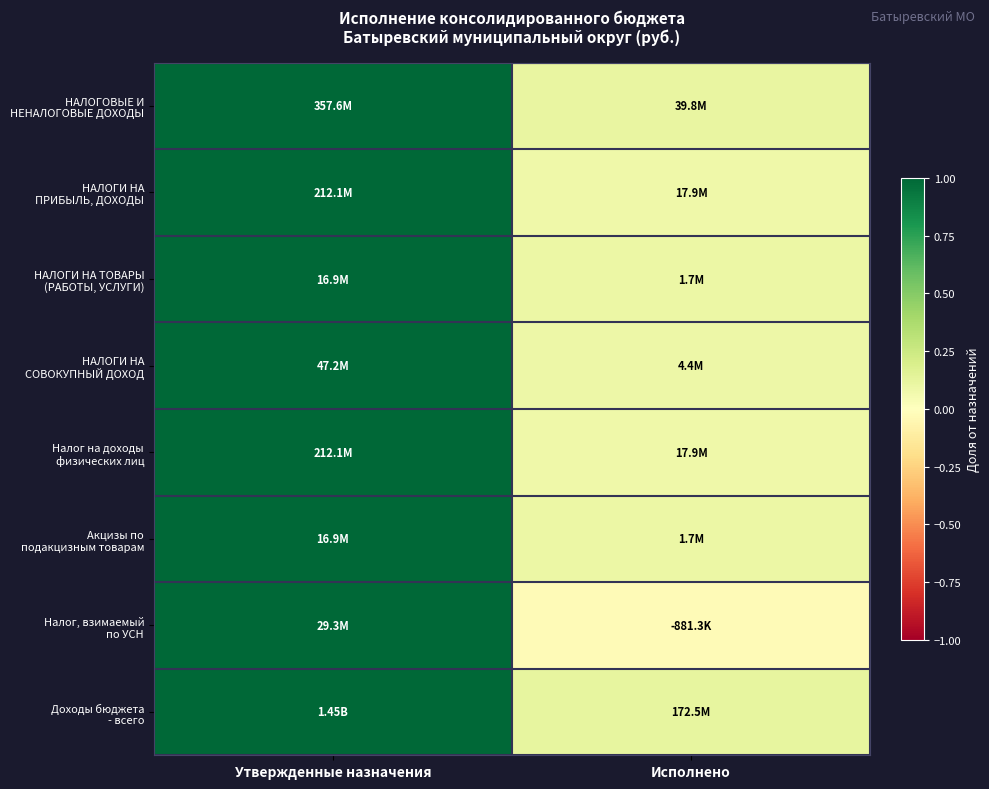

What is the total value across all series at Утвержденные назначения?

8.0